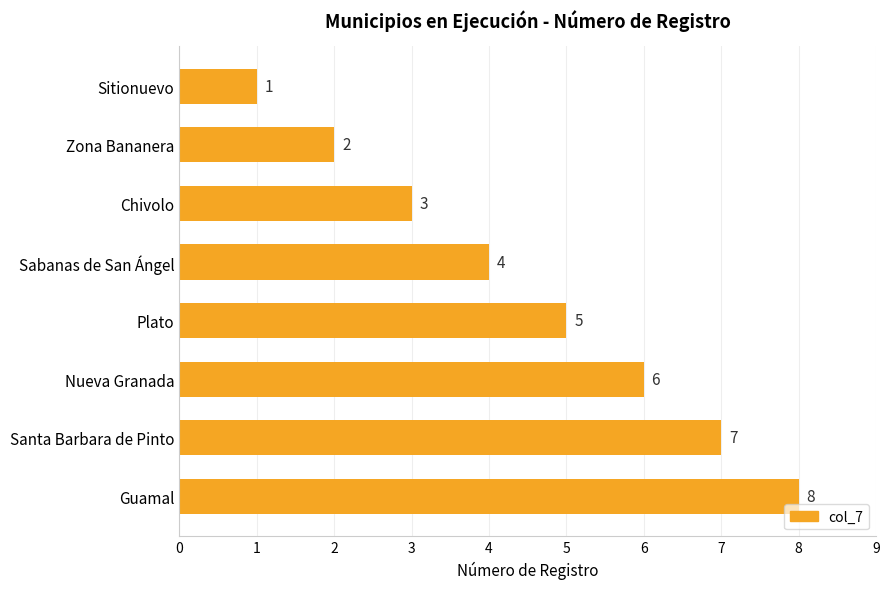

Where is the data nearest to the value 4?

Sabanas de San Ángel